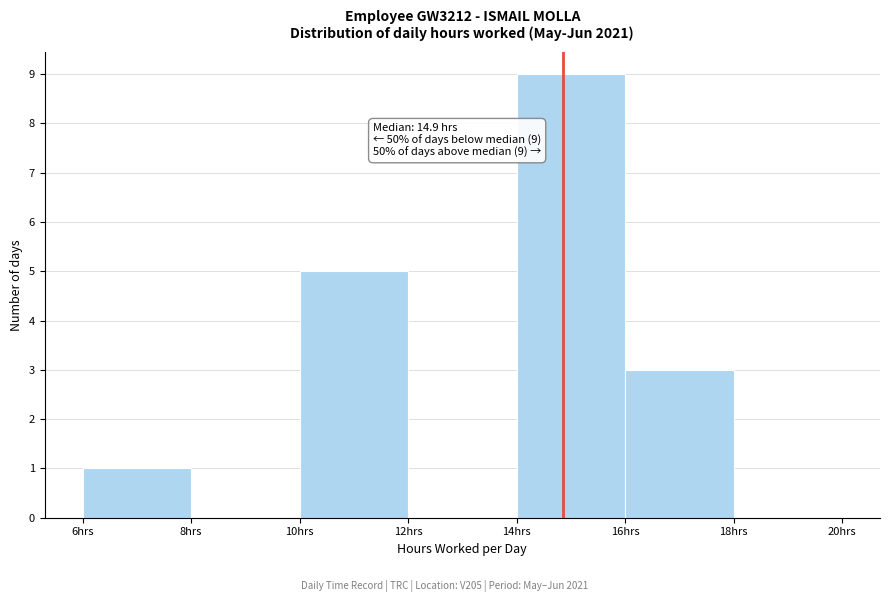

Which range on the x-axis has the tallest bar?

14 to 16